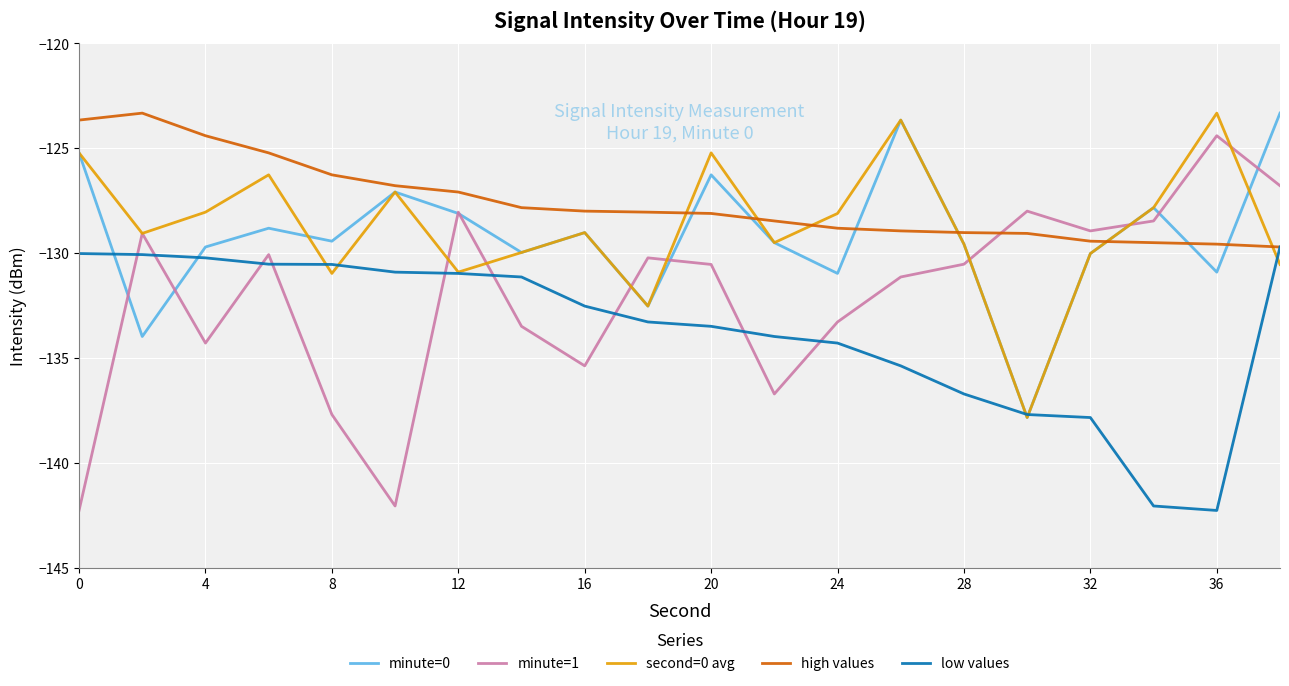

True or false: high values and minute=0 intersect in this chart.

True